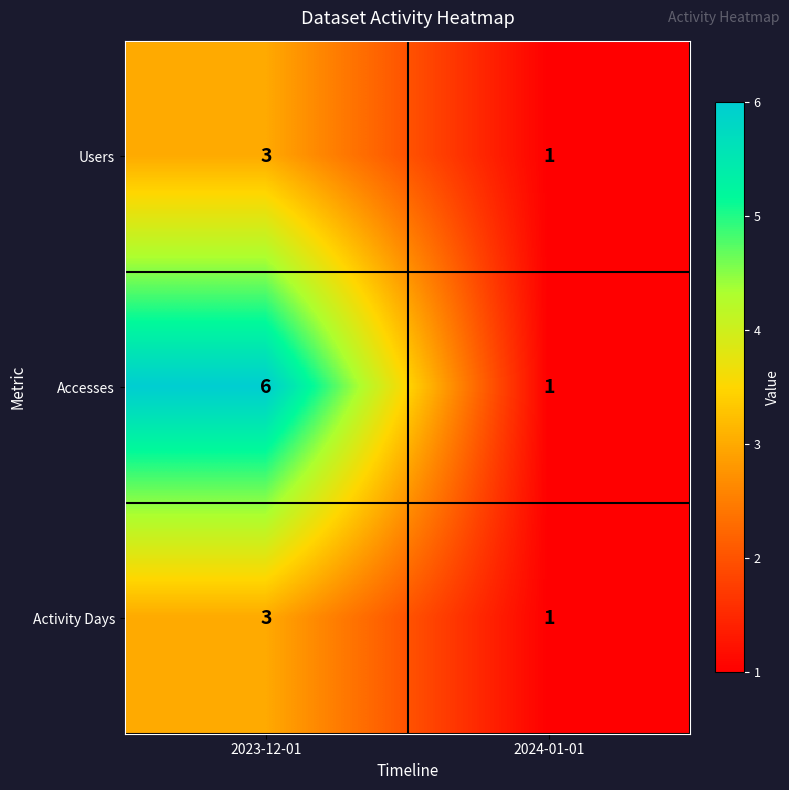

Reading right to left, what are all the values shown in this chart?

Users: 2024-01-01=1	2023-12-01=3
Accesses: 2024-01-01=1	2023-12-01=6
Activity Days: 2024-01-01=1	2023-12-01=3